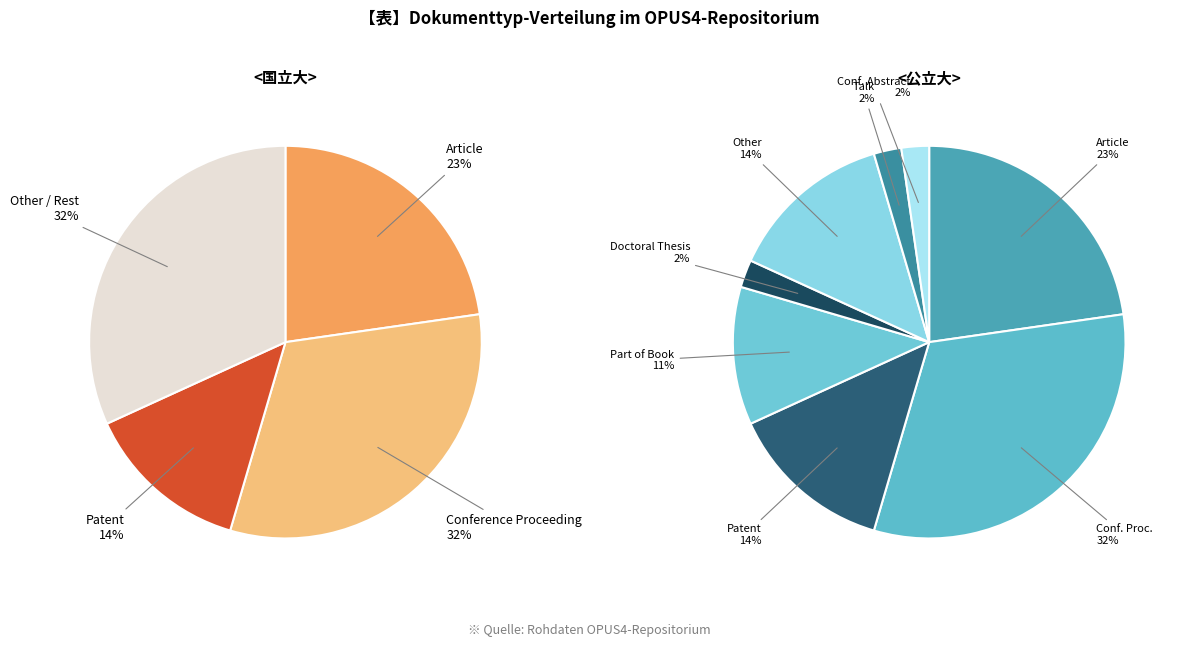

Is the sum of Article and Talk greater than half?

No